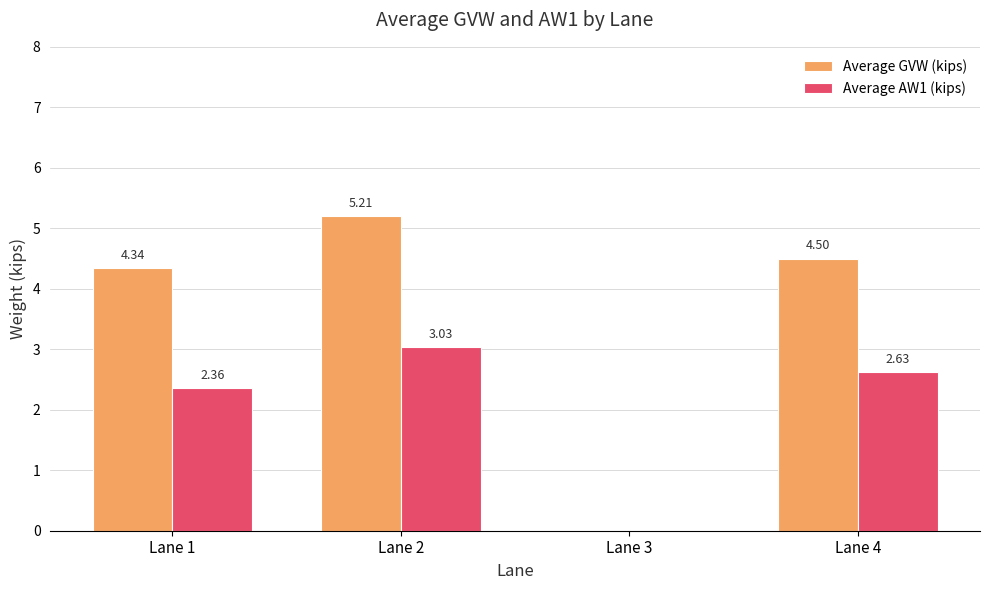

How many categories are shown in the chart?

4